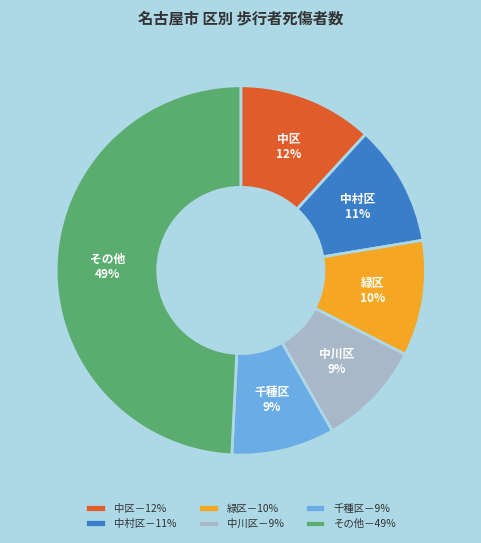

Is it true that 中川区－9% is 9% of the pie?

True